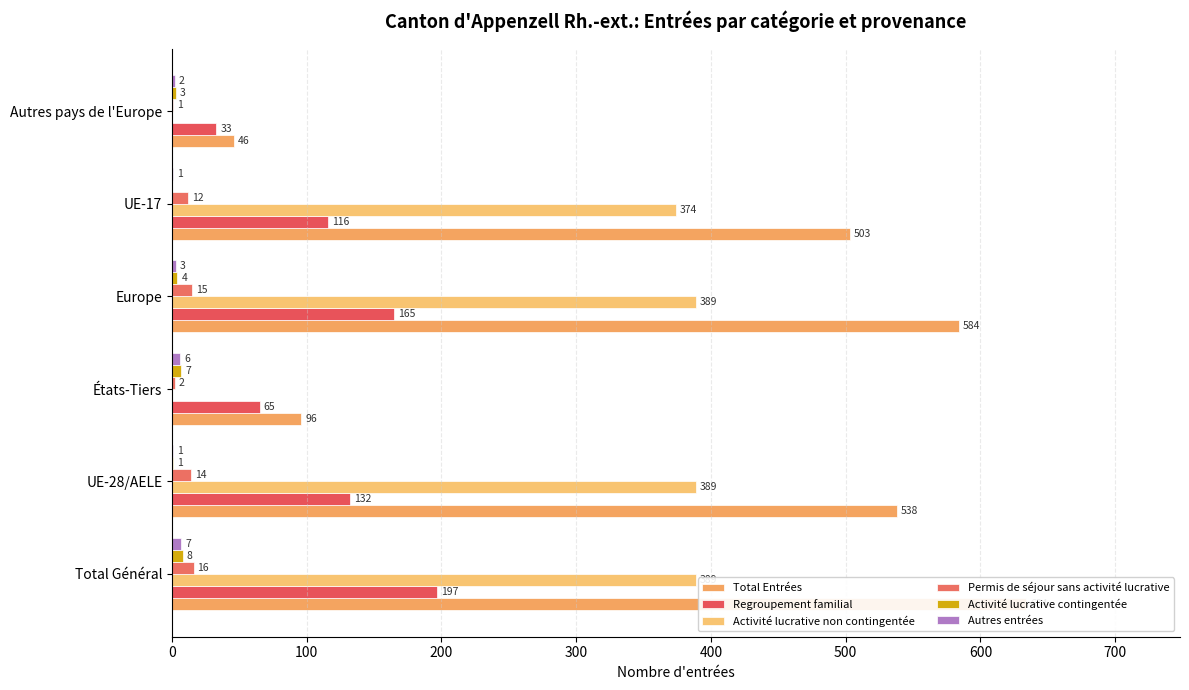

Count the number of categories in the chart.

6